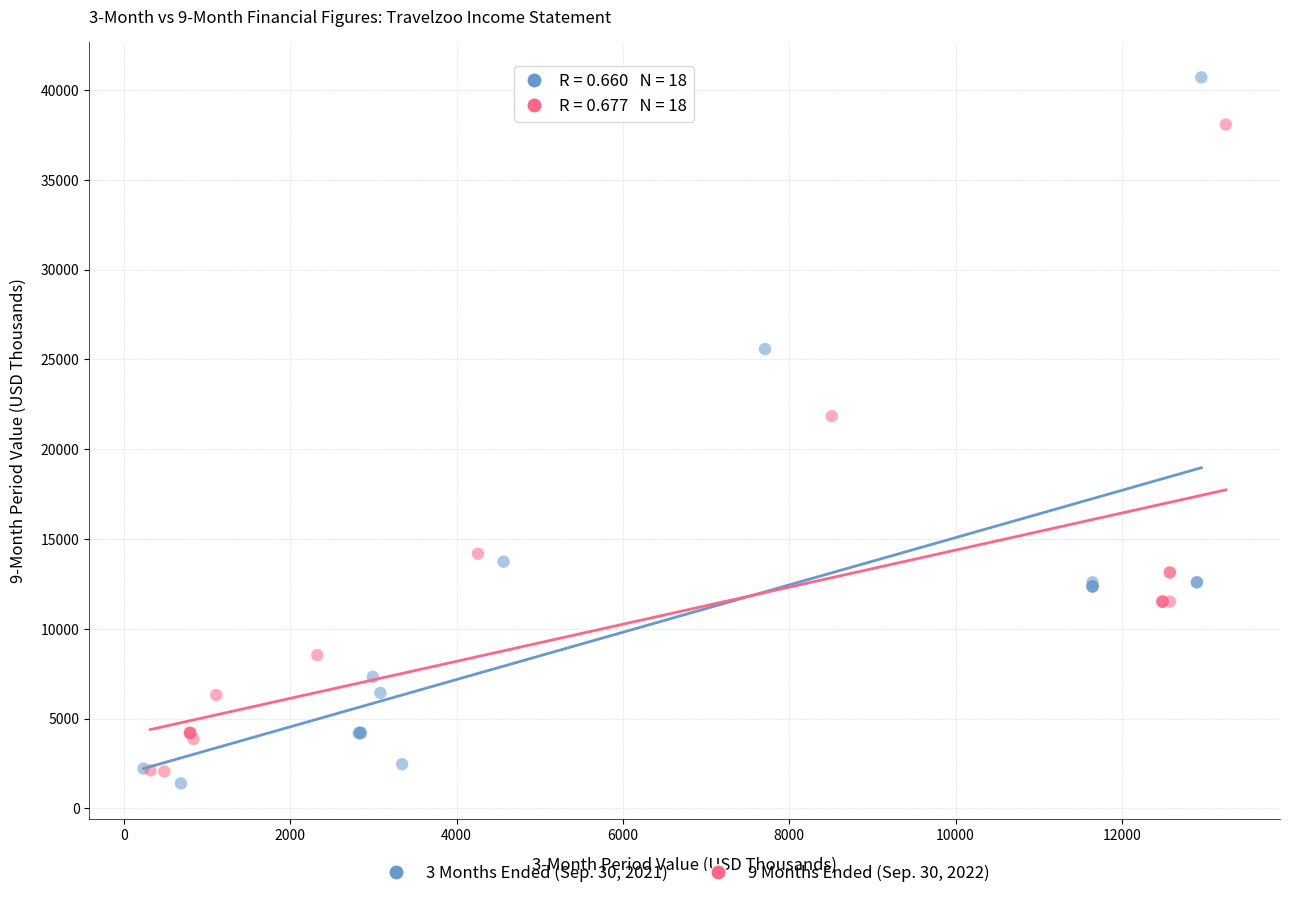

What are all the series names shown in the legend?

3 Months Ended (Sep. 30, 2021), 9 Months Ended (Sep. 30, 2022)